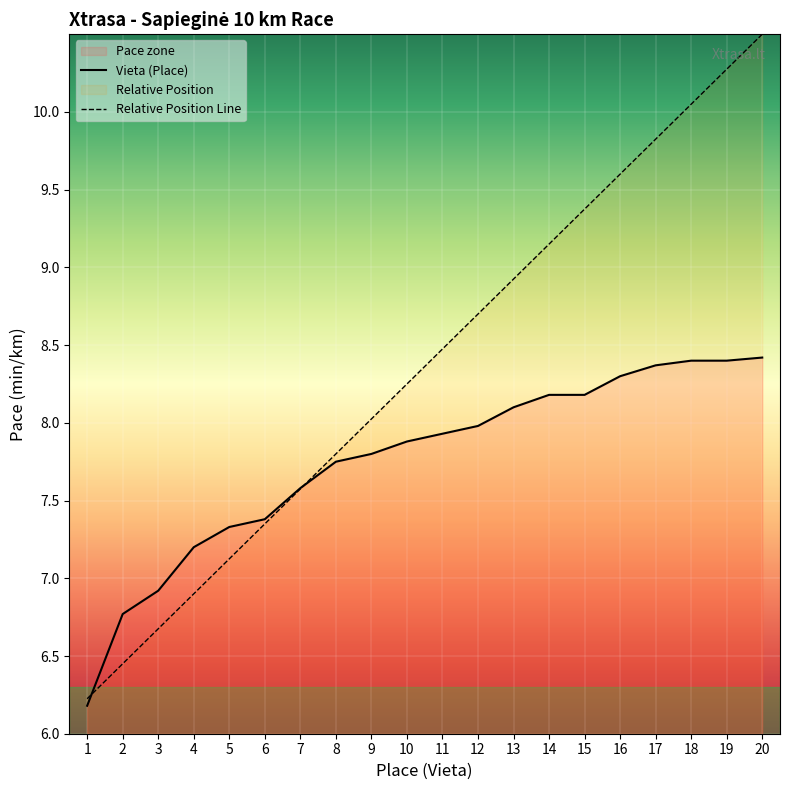

Between 5 and 20, which series saw the biggest shift?

Relative Position Line